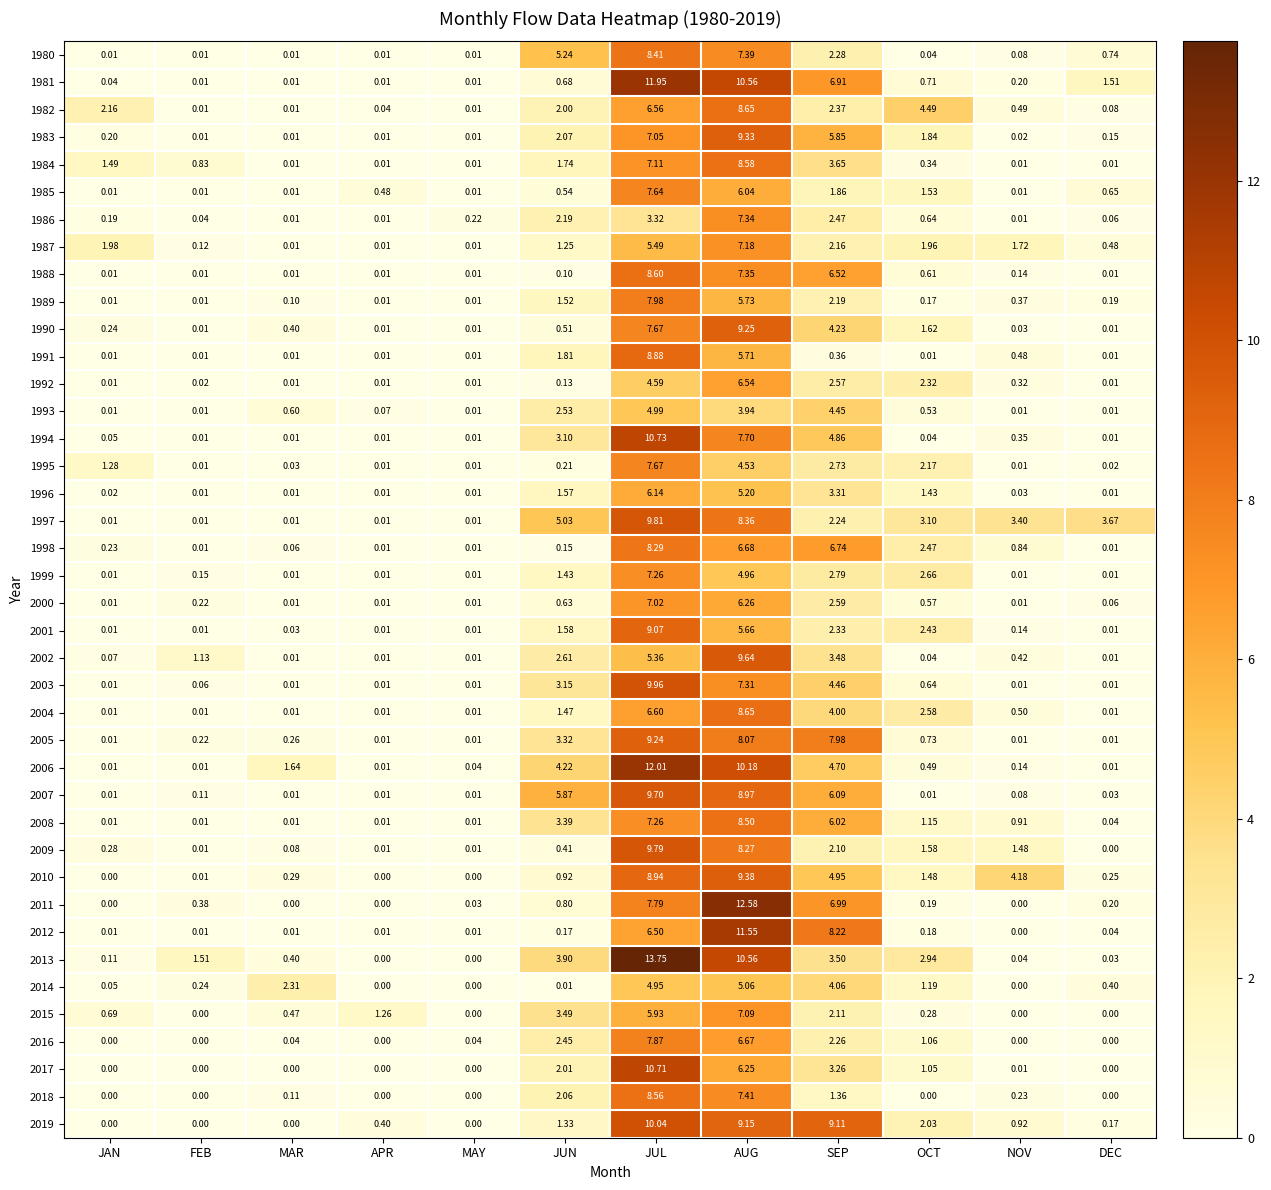

At how many categories does at least one series exceed 5?

4